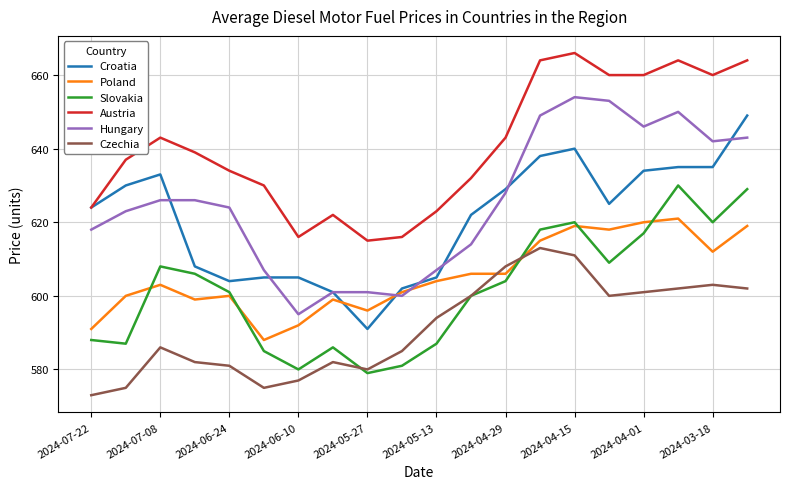

How many categories are shown in the chart?

20